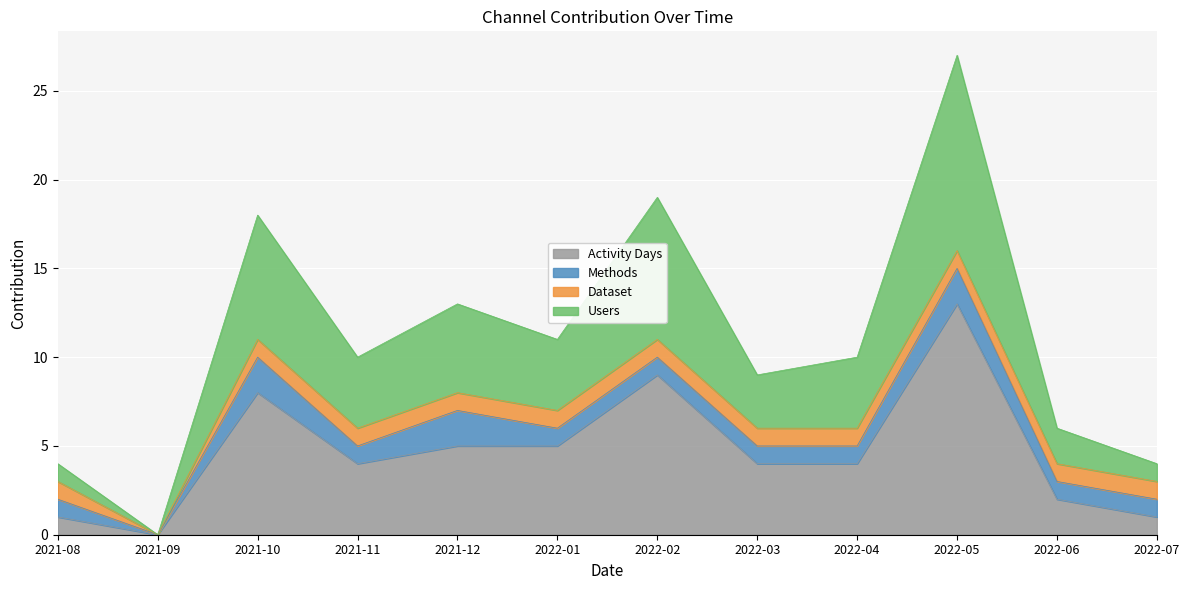

Between 2022-03 and 2021-10, which is larger?

2021-10